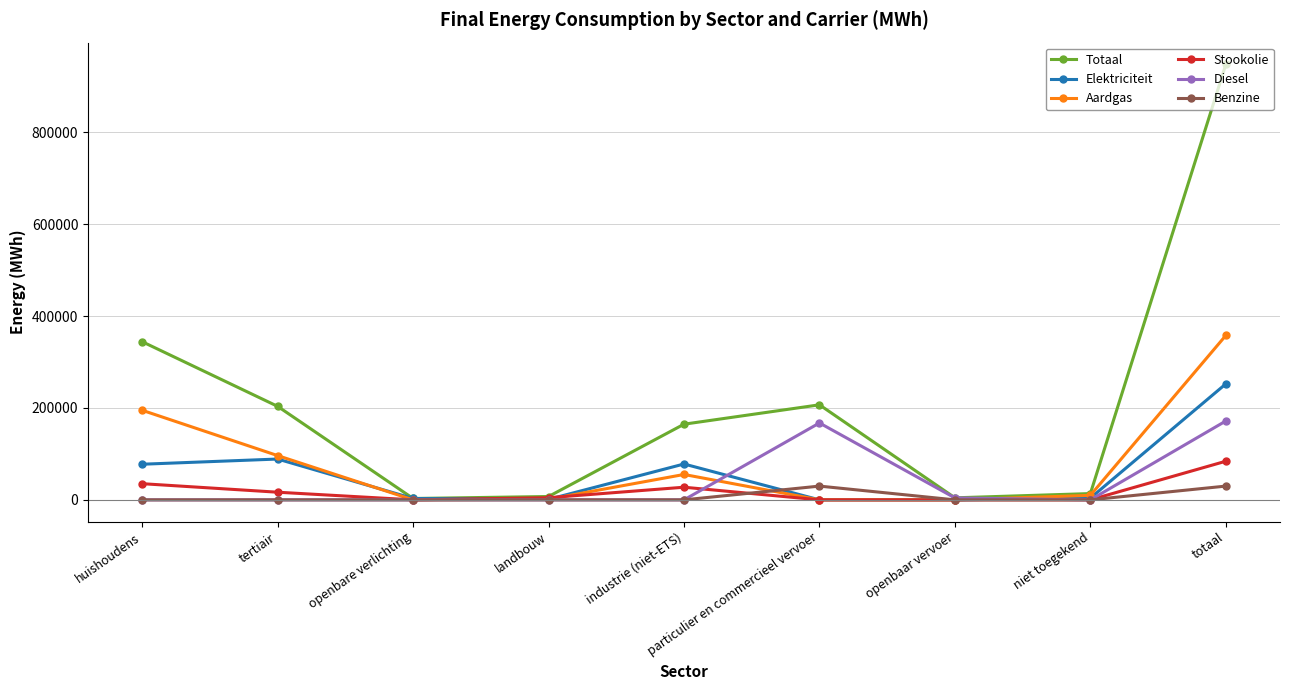

Which series has the largest total across all categories?

Totaal